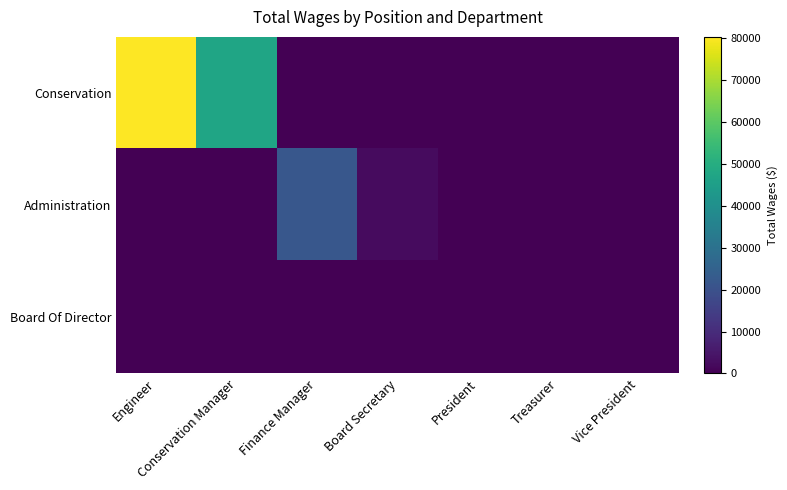

Rank the series at Finance Manager from highest to lowest value.

Administration, Conservation, Board Of Director